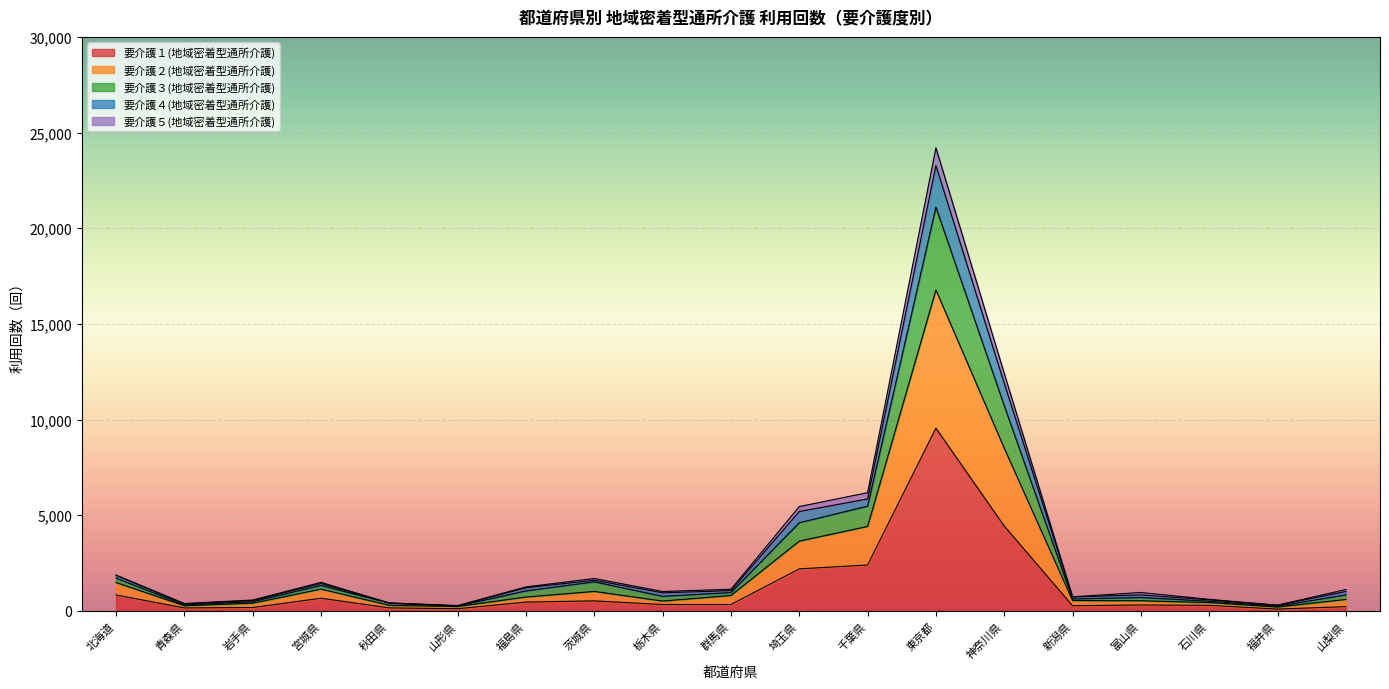

The value of 要介護１(地域密着型通所介護) at 東京都 is 9548. True or false?

True